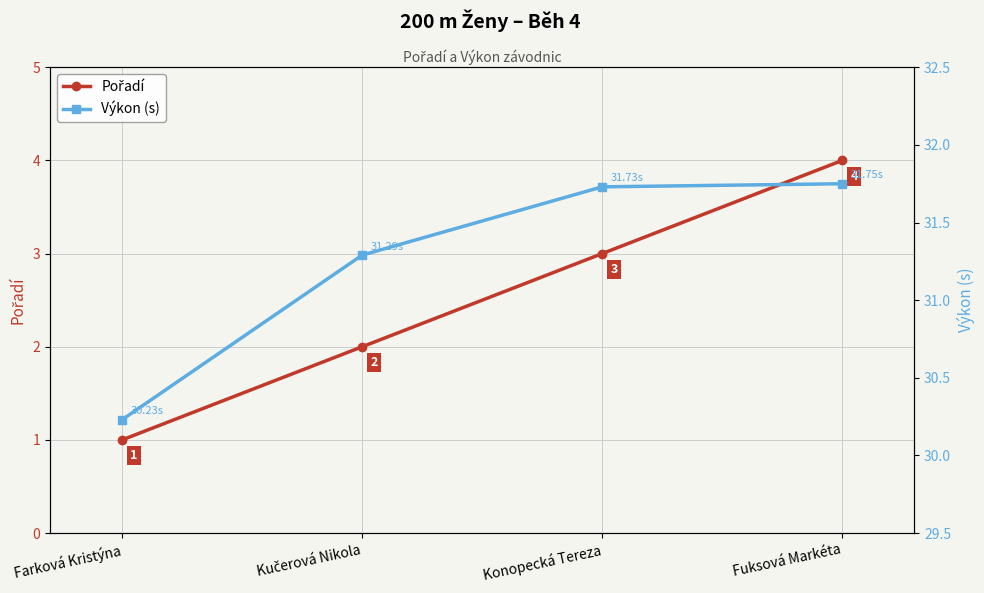

Reading right to left, list all the values displayed in this chart.

Pořadí: 4.0	3.0	2.0	1.0
Výkon (s): 31.8	31.7	31.3	30.2